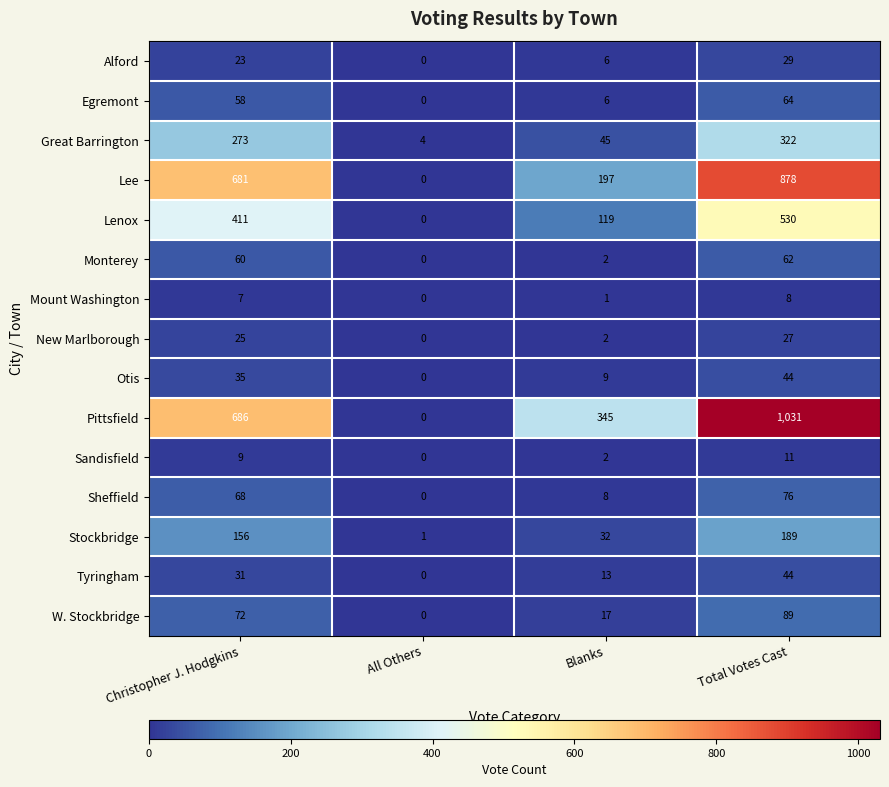

What is the greatest value displayed?

1031